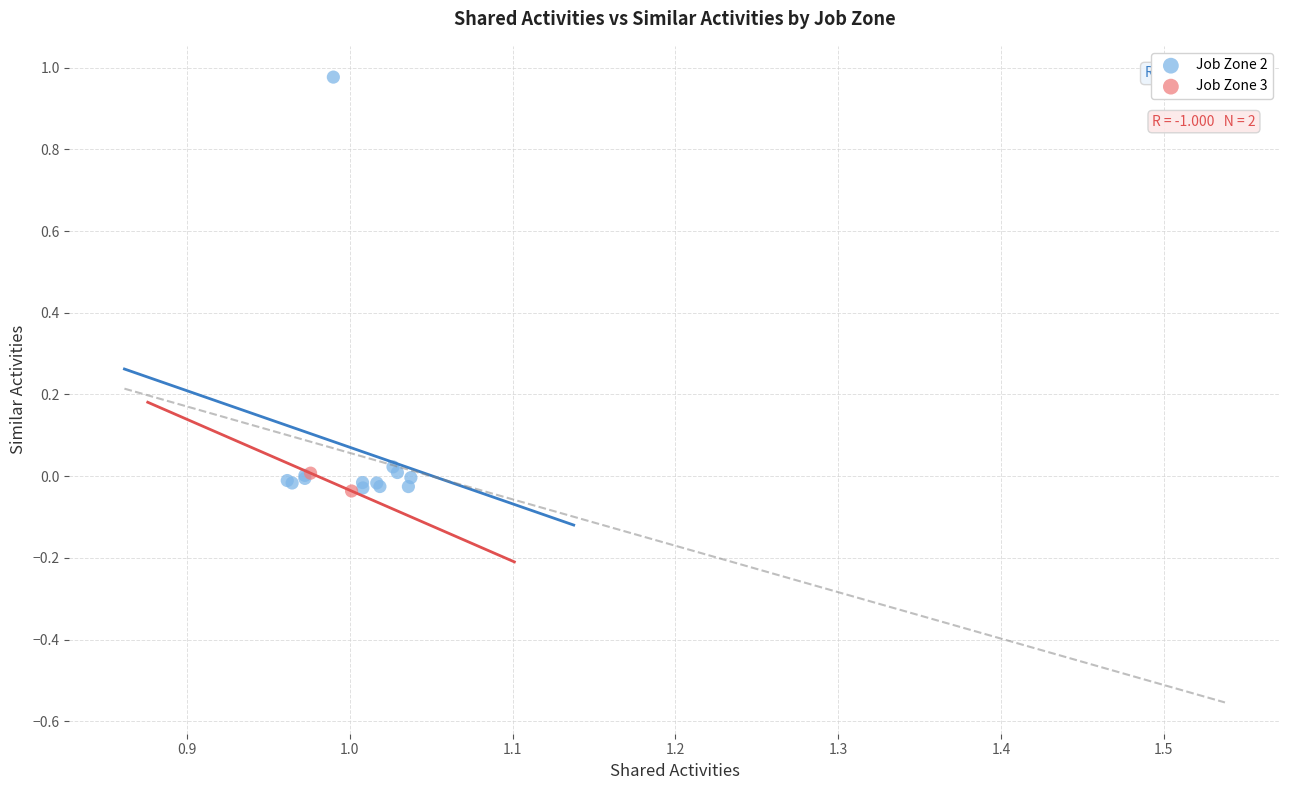

What are all the series names shown in the legend?

Job Zone 2, Job Zone 3